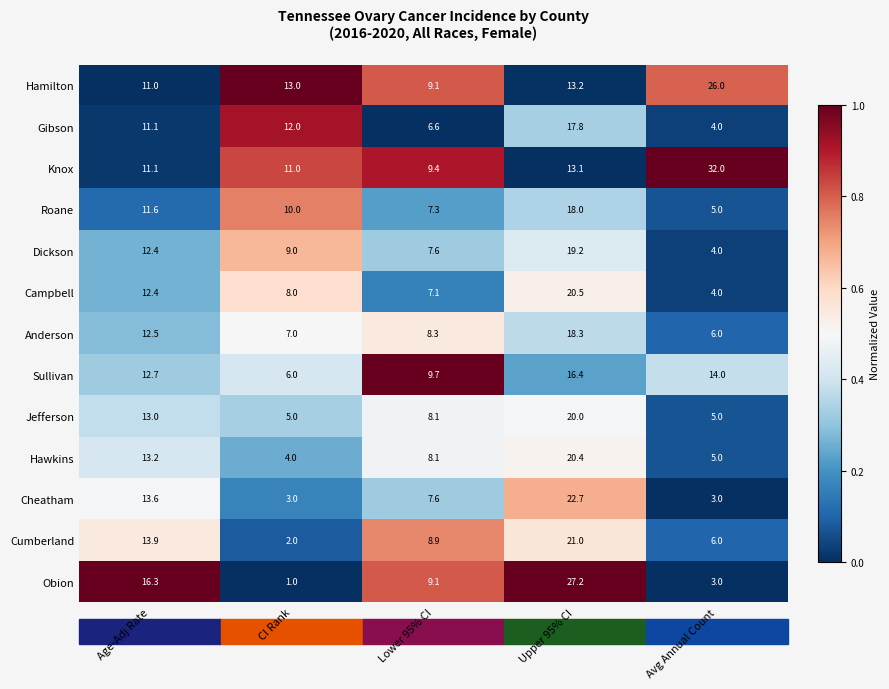

Which series has the largest range (max minus min)?

Obion